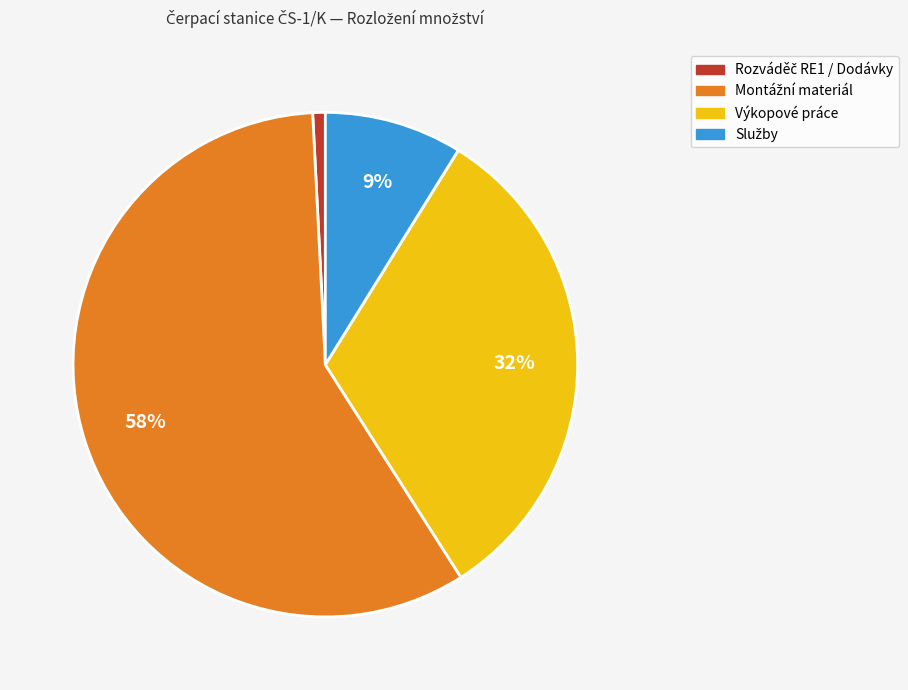

Is there any slice that represents more than half of the pie?

Yes